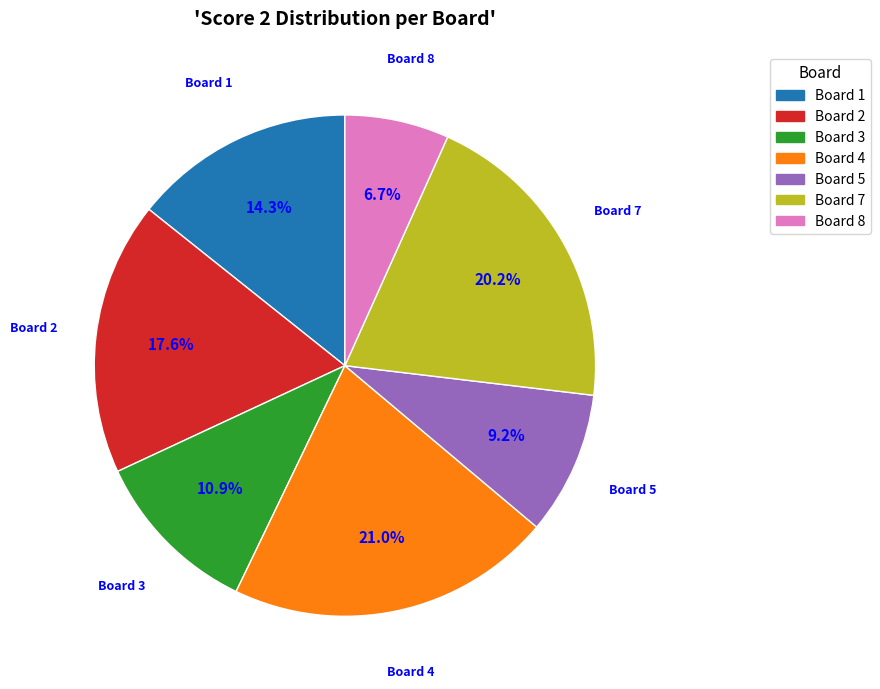

Is there any slice that represents more than half of the pie?

No